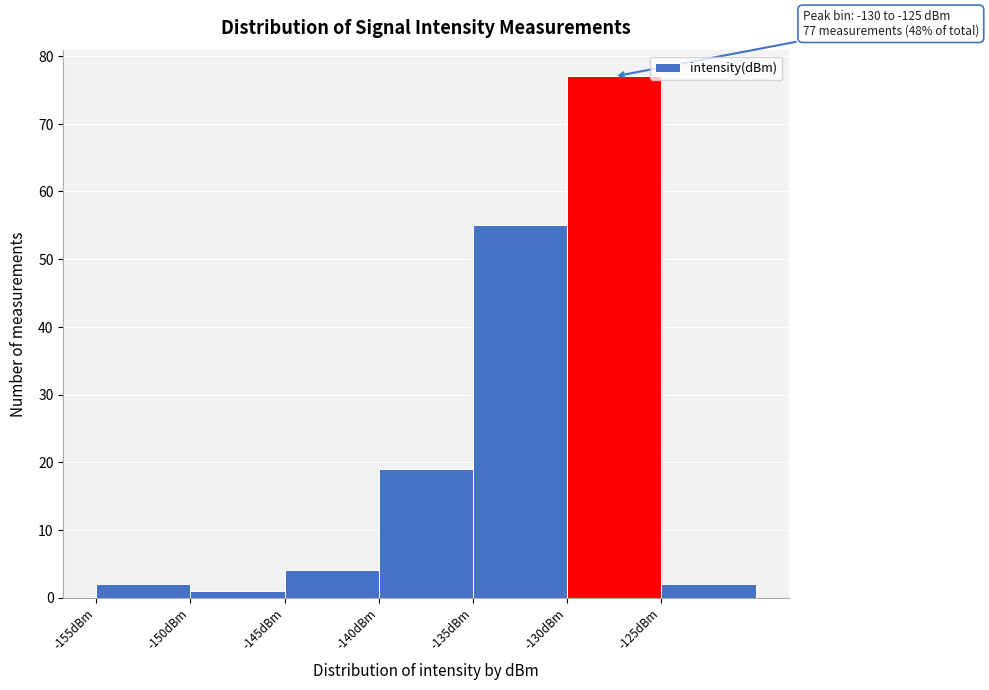

Over which range of the x-axis is the bar tallest?

-130 to -125